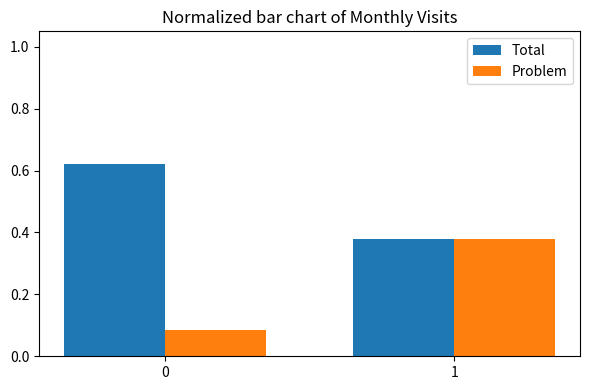

Which series changed the most between 0 and 1?

Problem